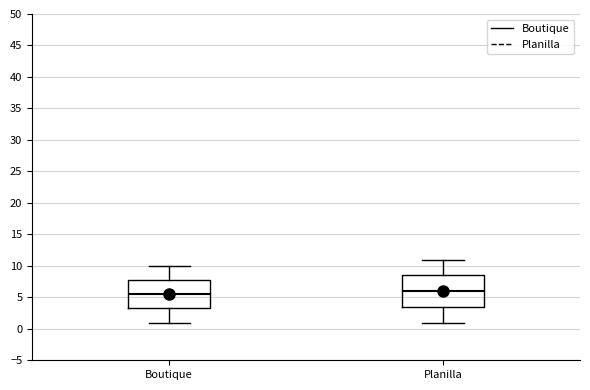

Reading left to right, read every box against the y-axis: the position of its median line, the range the box covers, and the ends of its whiskers. The values are not printed on the chart, so give them approximately, as read against the axis.

Boutique: median 5.5, box 3.5 to 8.0, whiskers 1.0 to 10.0
Planilla: median 6.0, box 3.5 to 8.5, whiskers 1.0 to 11.0